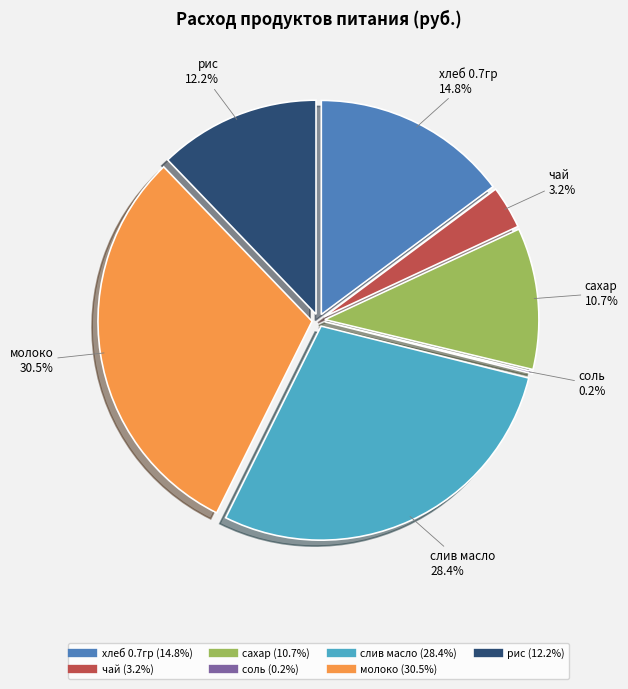

Is the sum of рис and чай greater than half?

No